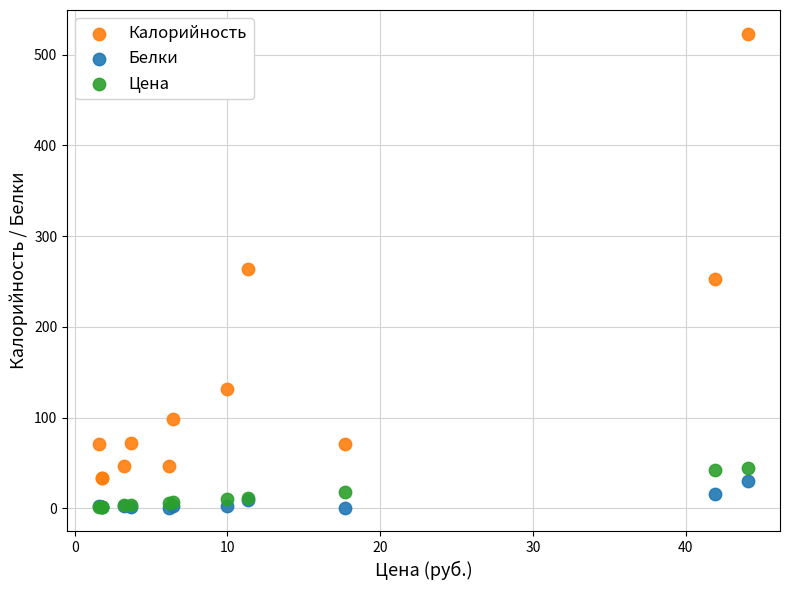

Which series has the largest Y range (max minus min)?

Калорийность